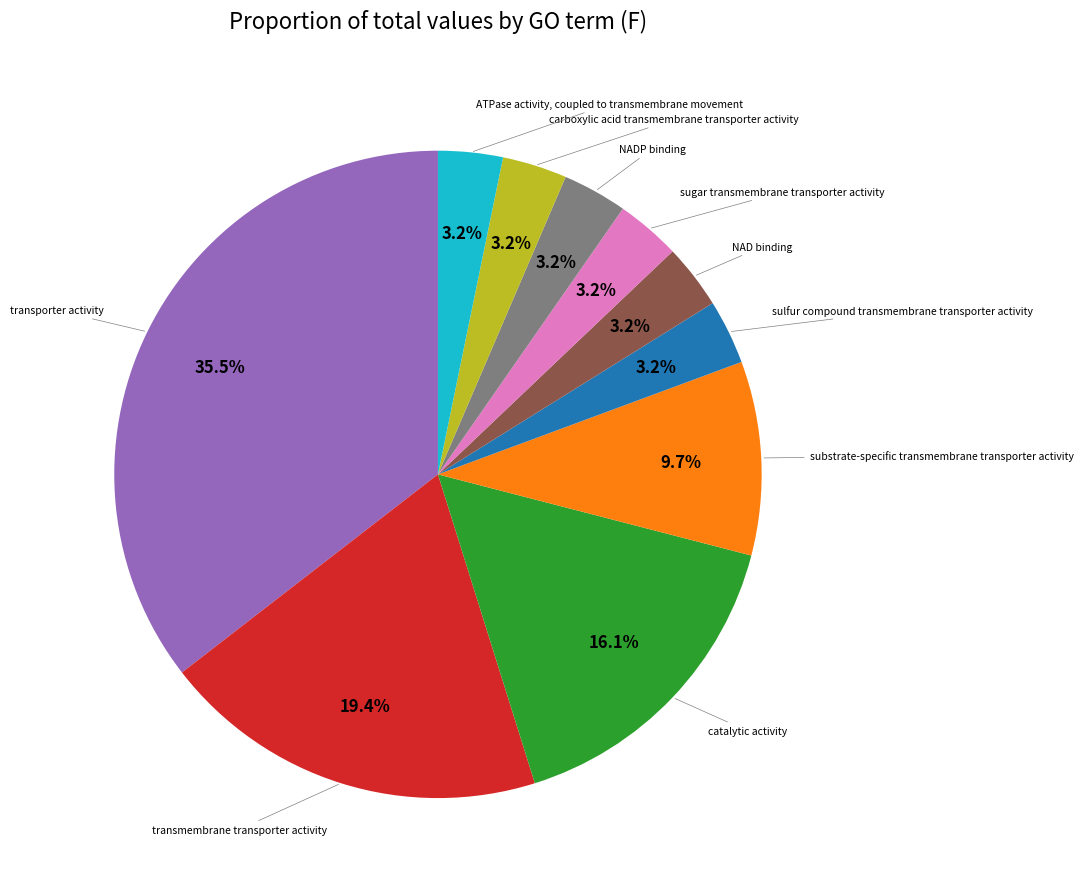

Is there any slice that represents more than half of the pie?

No